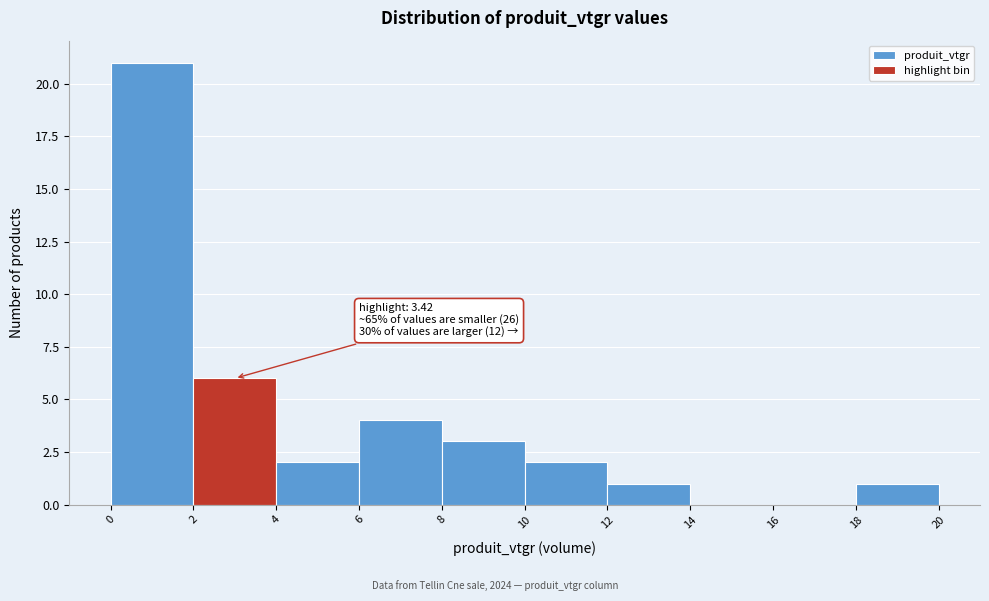

Which range on the x-axis has the tallest bar?

0 to 2